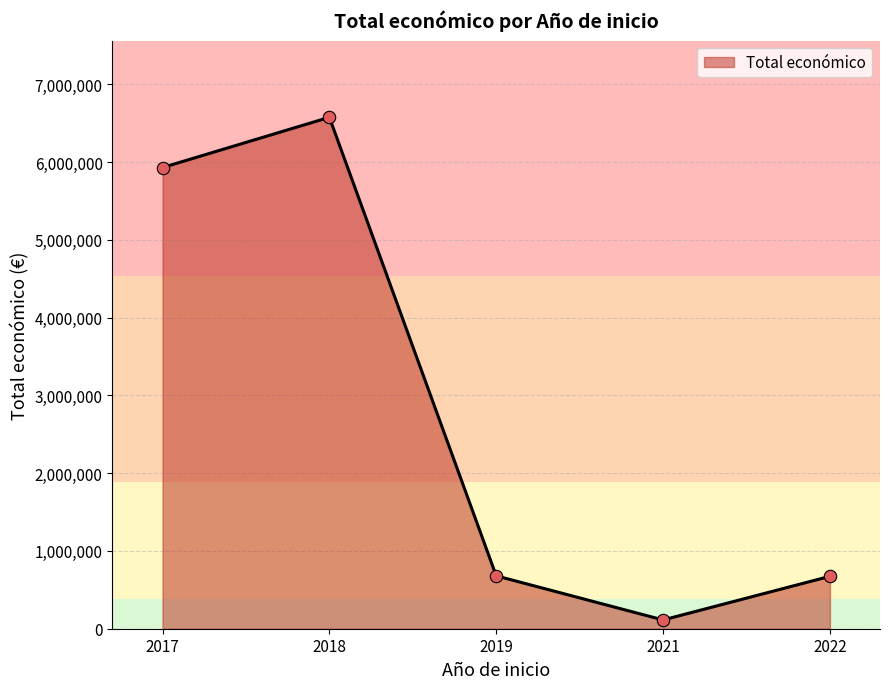

Between 2021 and 2022, which is larger?

2022